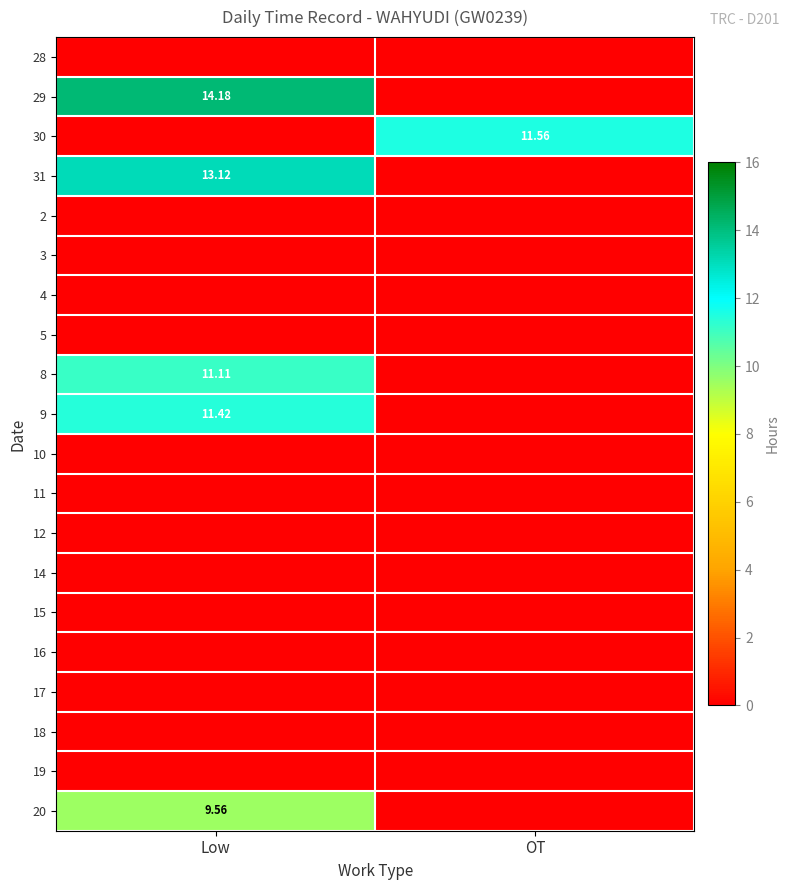

Which series changed the most between Low and OT?

29